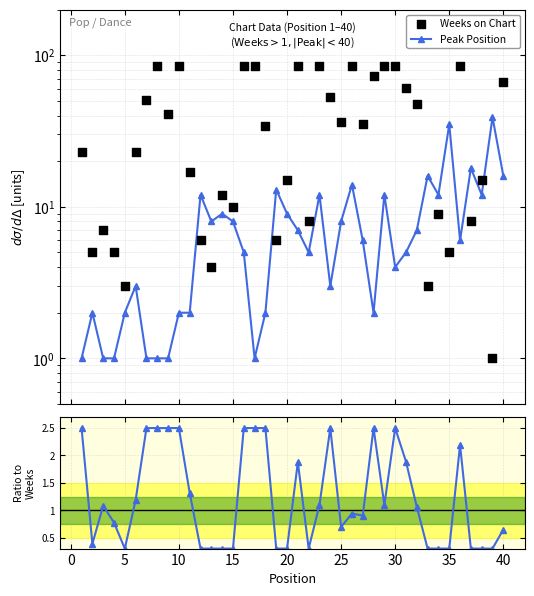

Is the value of Ratio at 13 greater than the value of Weeks on Chart at 40?

No